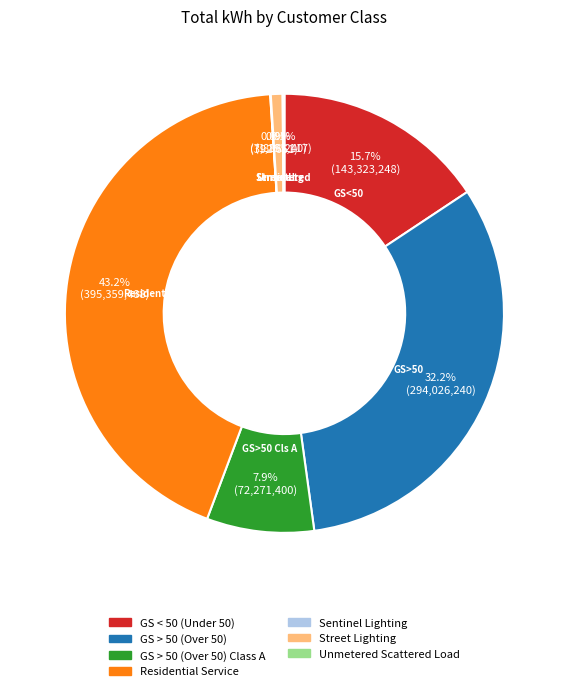

Is there any slice that represents more than half of the pie?

No